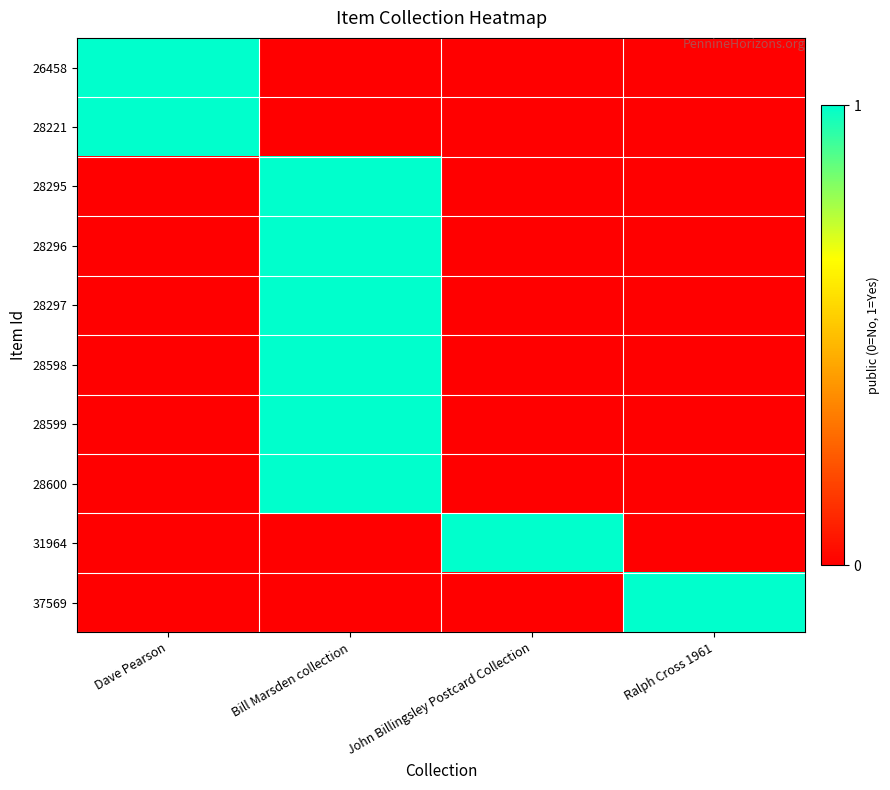

Which series has the largest range (max minus min)?

26458